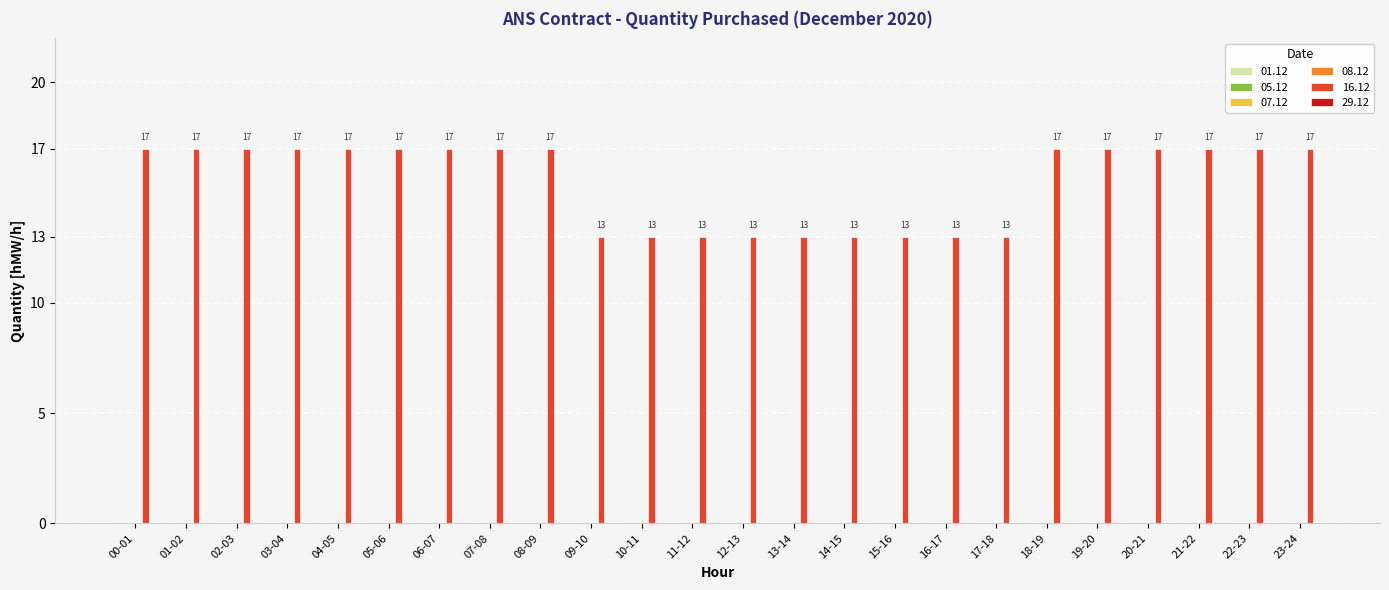

Between 08-09 and 12-13, which is larger?

08-09